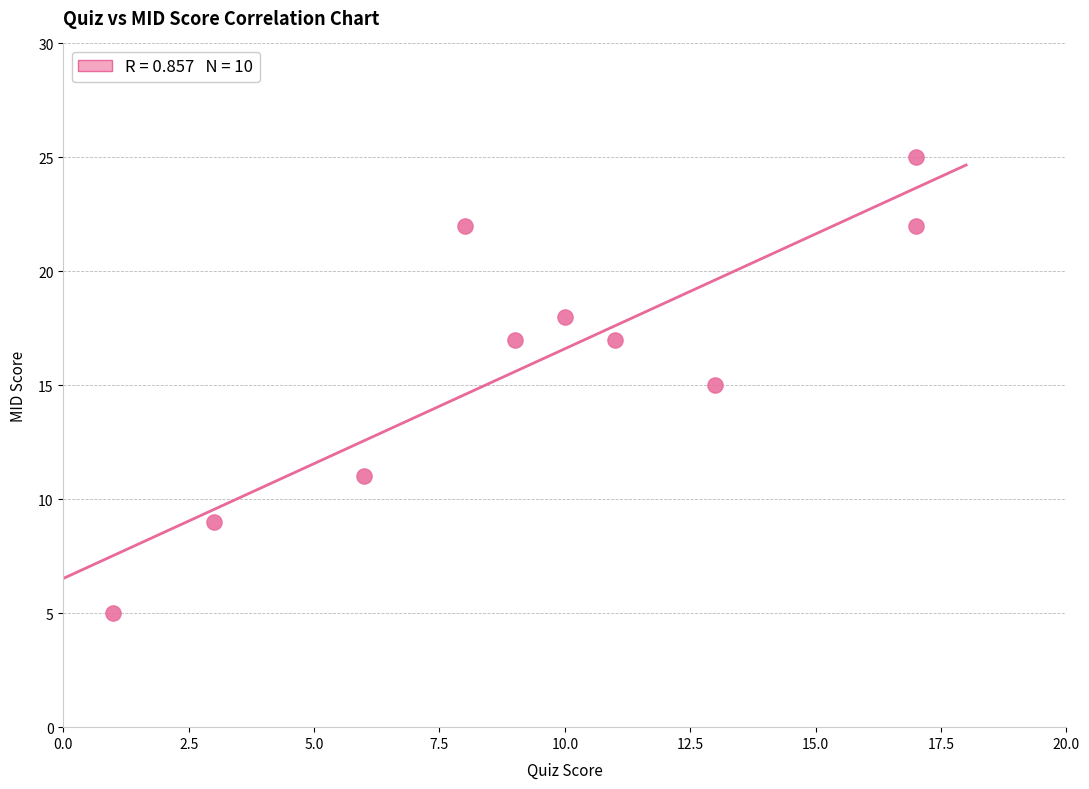

What is the average Y value?

16